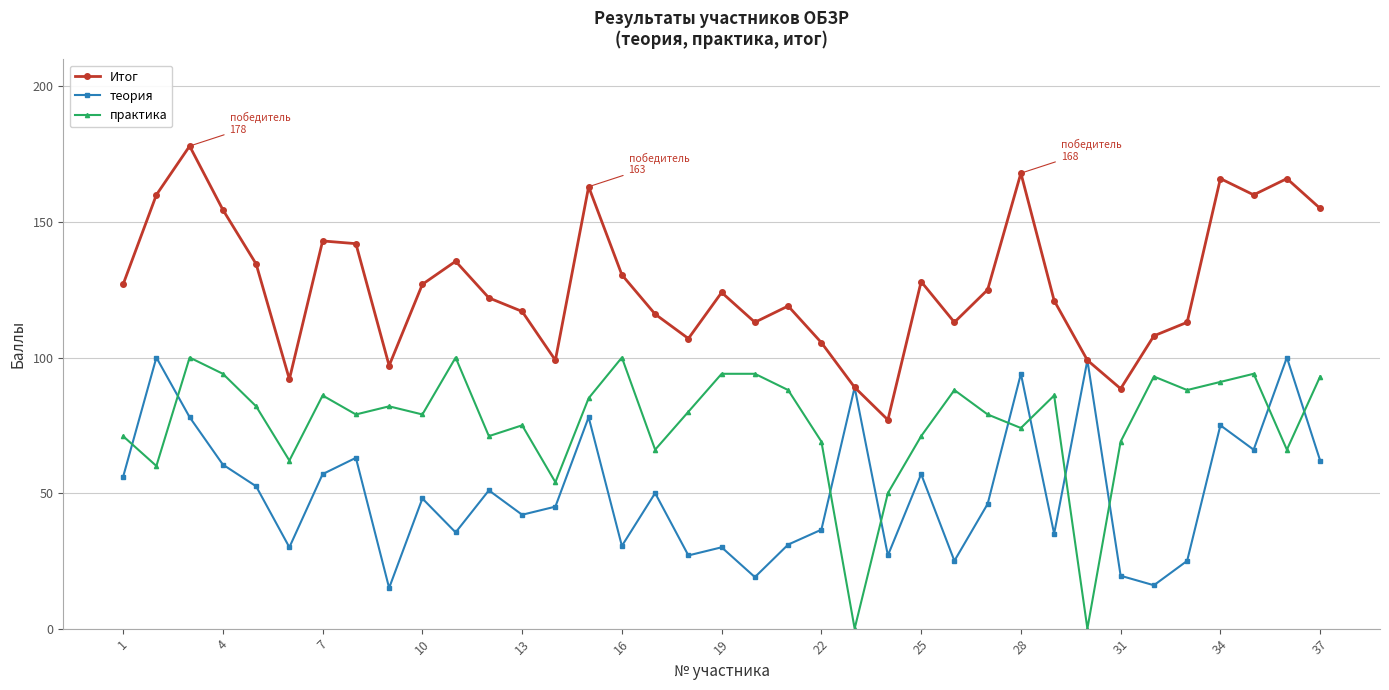

How many interior local valleys does the Итог series have?

9